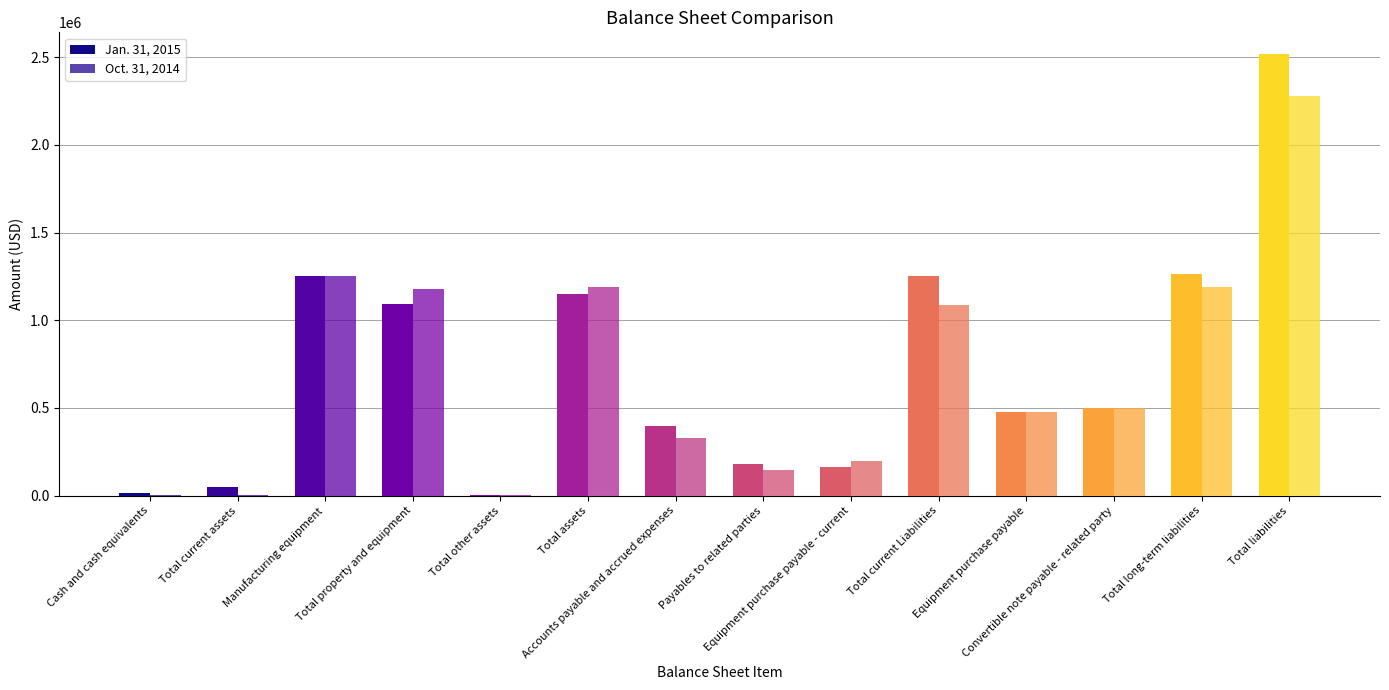

How many data points does each series have?

14